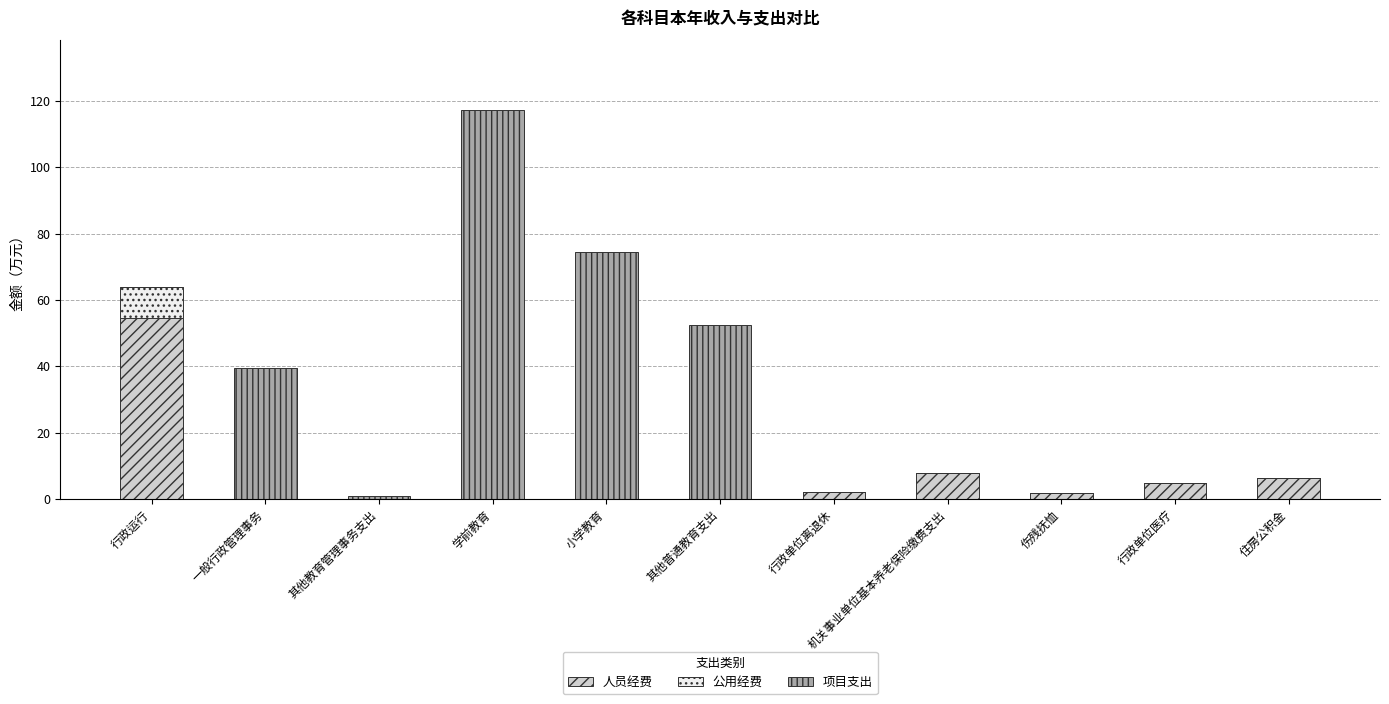

What is the sum of all 人员经费 values?

77.2